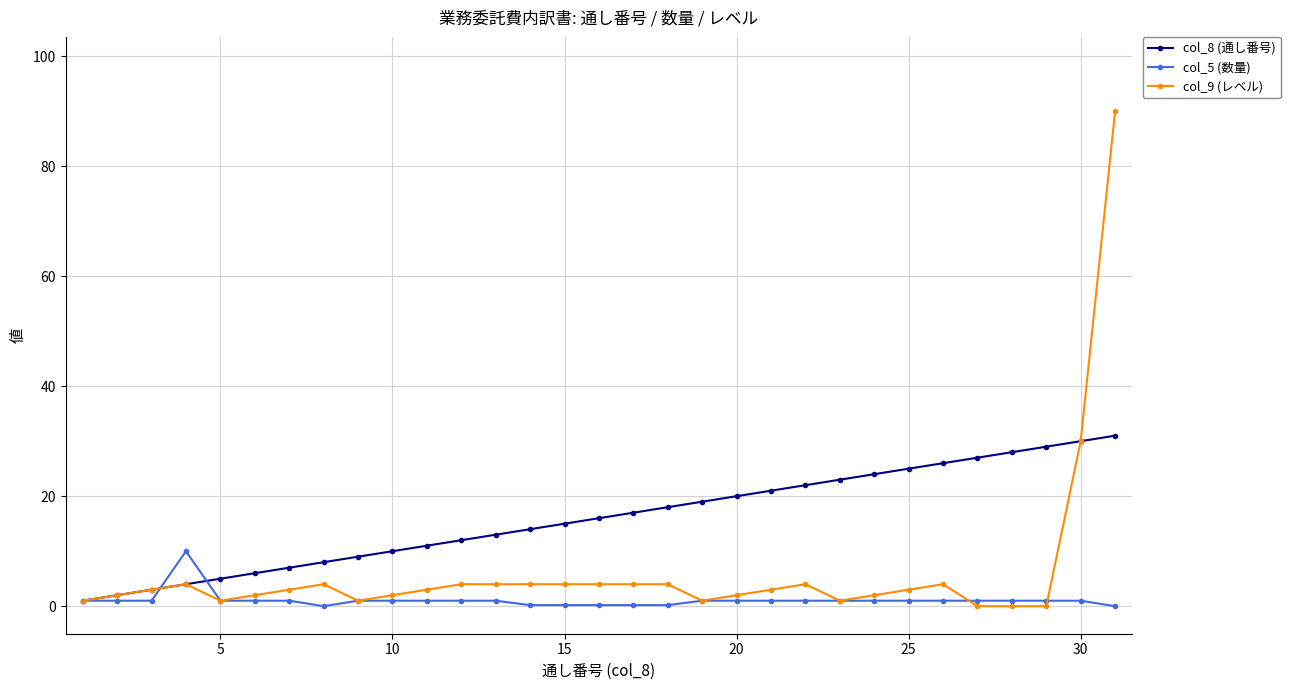

Does the chart have visible grid lines?

Yes